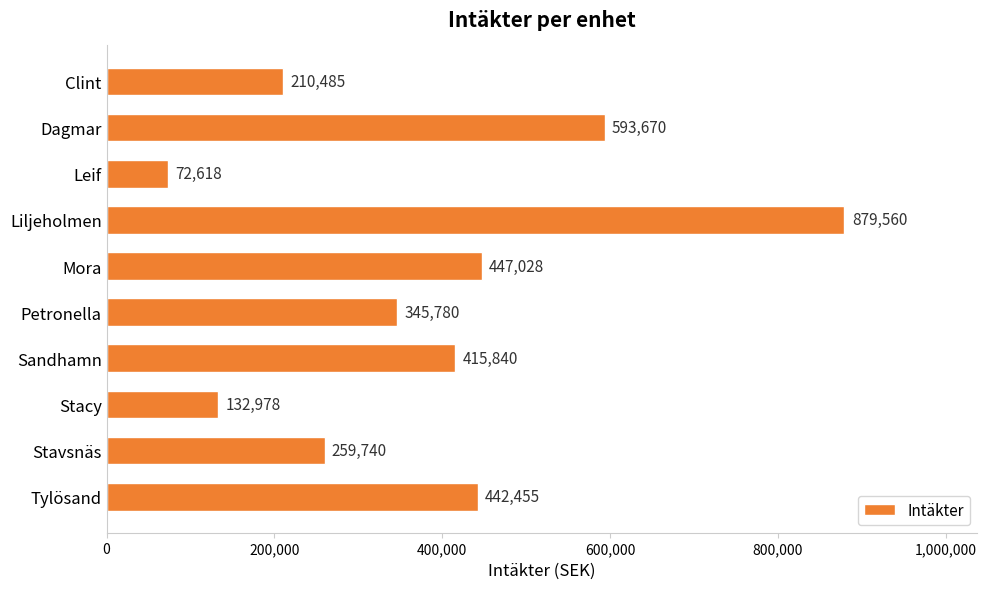

Reading bottom to top, transcribe all the data shown in this chart.

Tylösand=442455	Stavsnäs=259740	Stacy=132978	Sandhamn=415840	Petronella=345780	Mora=447028	Liljeholmen=879560	Leif=72618	Dagmar=593670	Clint=210485